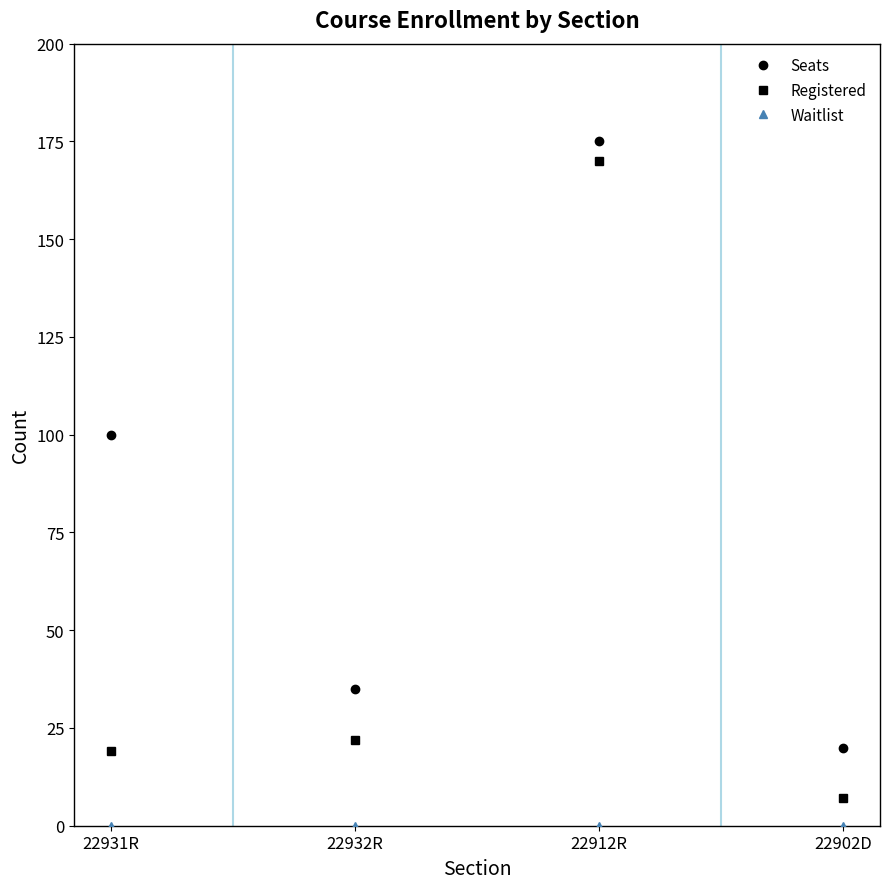

At which label does Seats reach its peak?

22912R